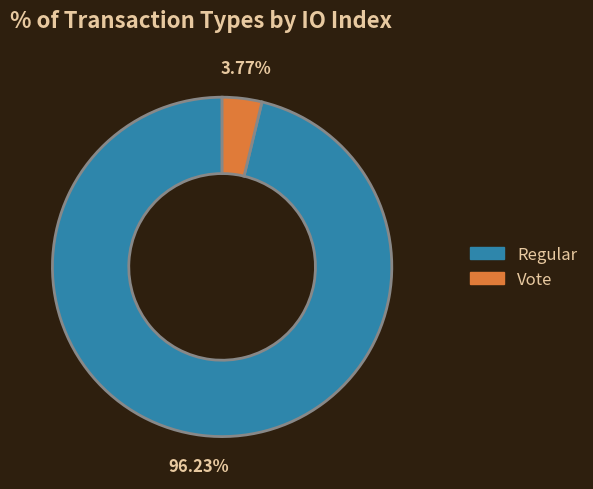

What is the smallest slice in the pie chart?

Vote